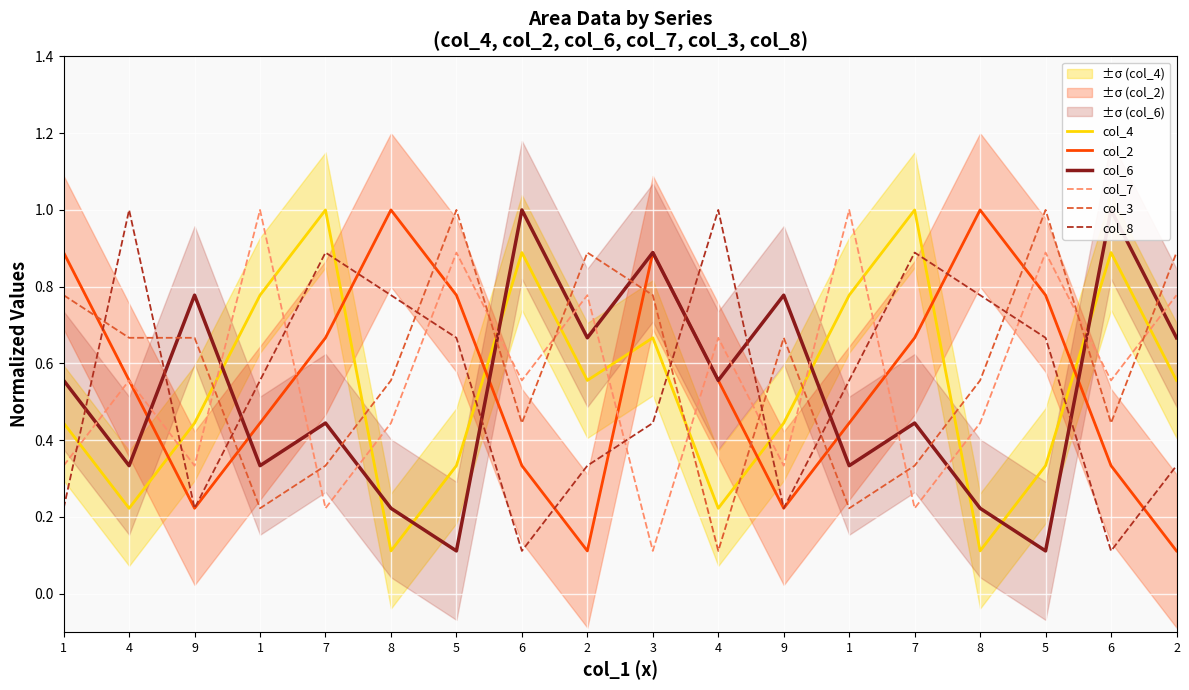

At 7, list the series in order from smallest to largest.

col_7, col_3, col_6, col_2, col_8, col_4